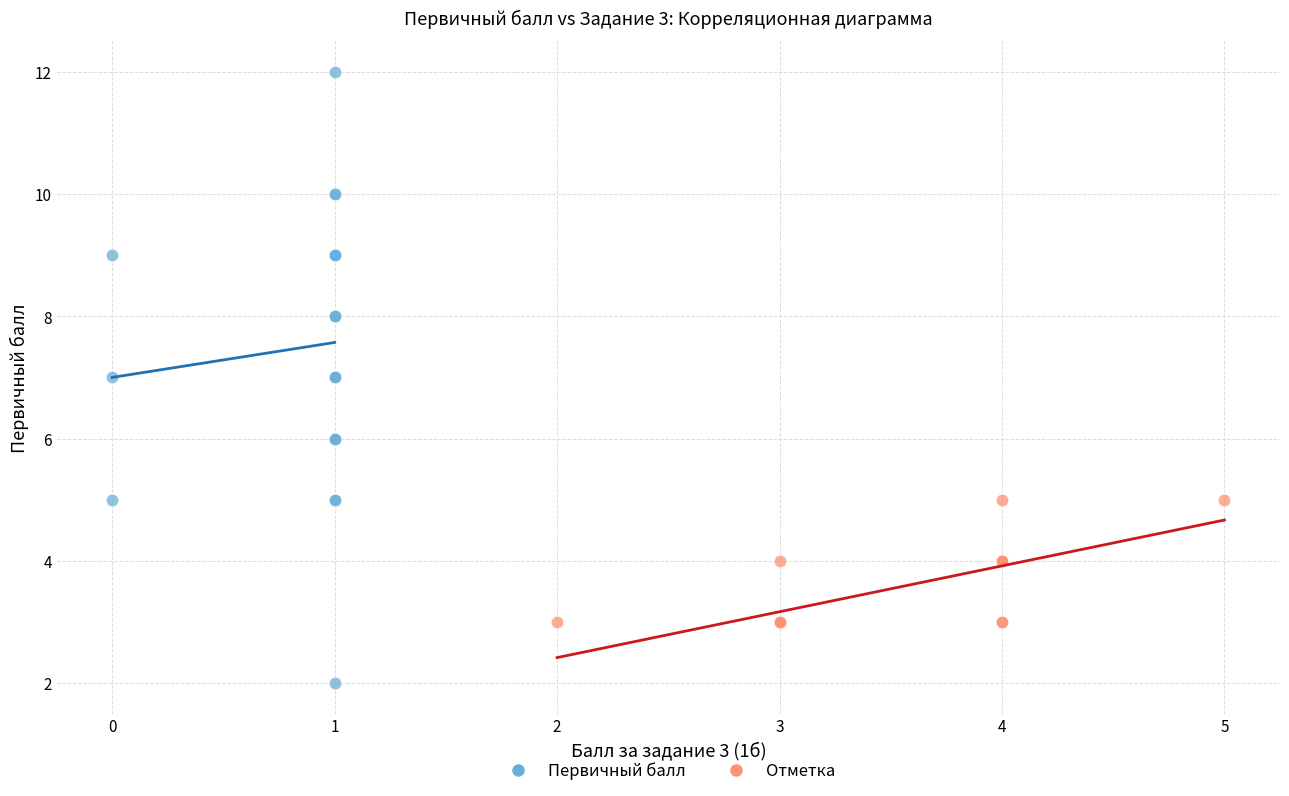

Which series reaches the minimum Y coordinate?

Первичный балл